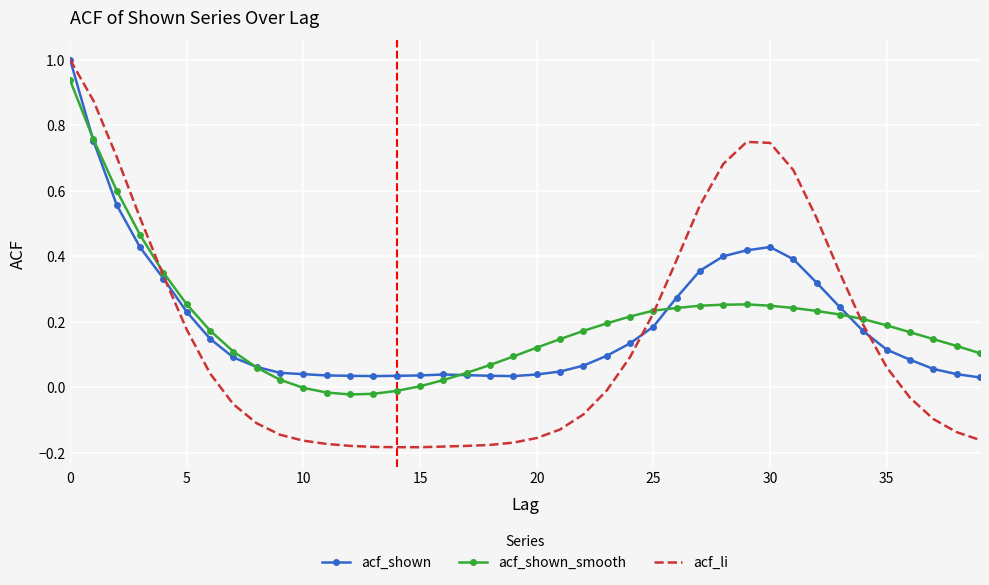

True or false: acf_shown and acf_shown_smooth cross at least once.

True